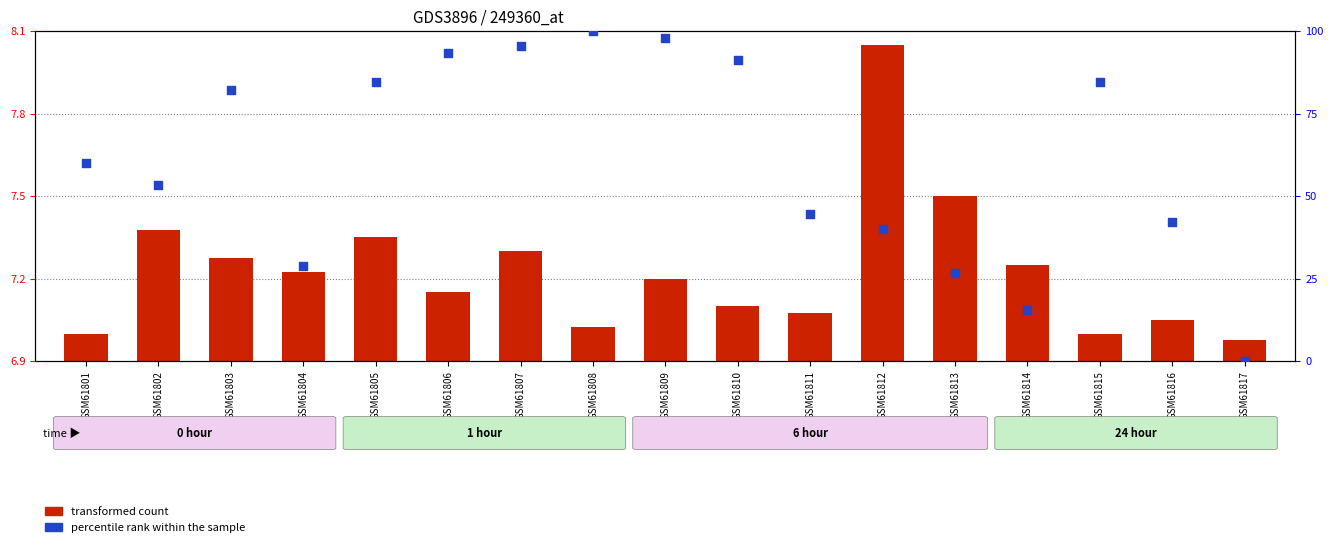

Which series has the largest Y range (max minus min)?

percentile rank within the sample